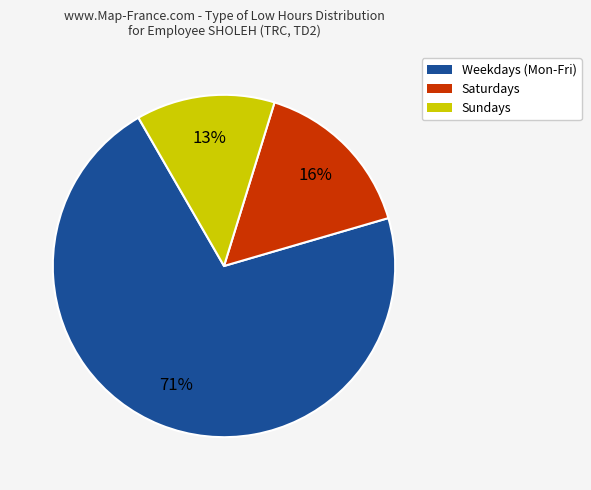

Is there a majority slice in this chart?

Yes